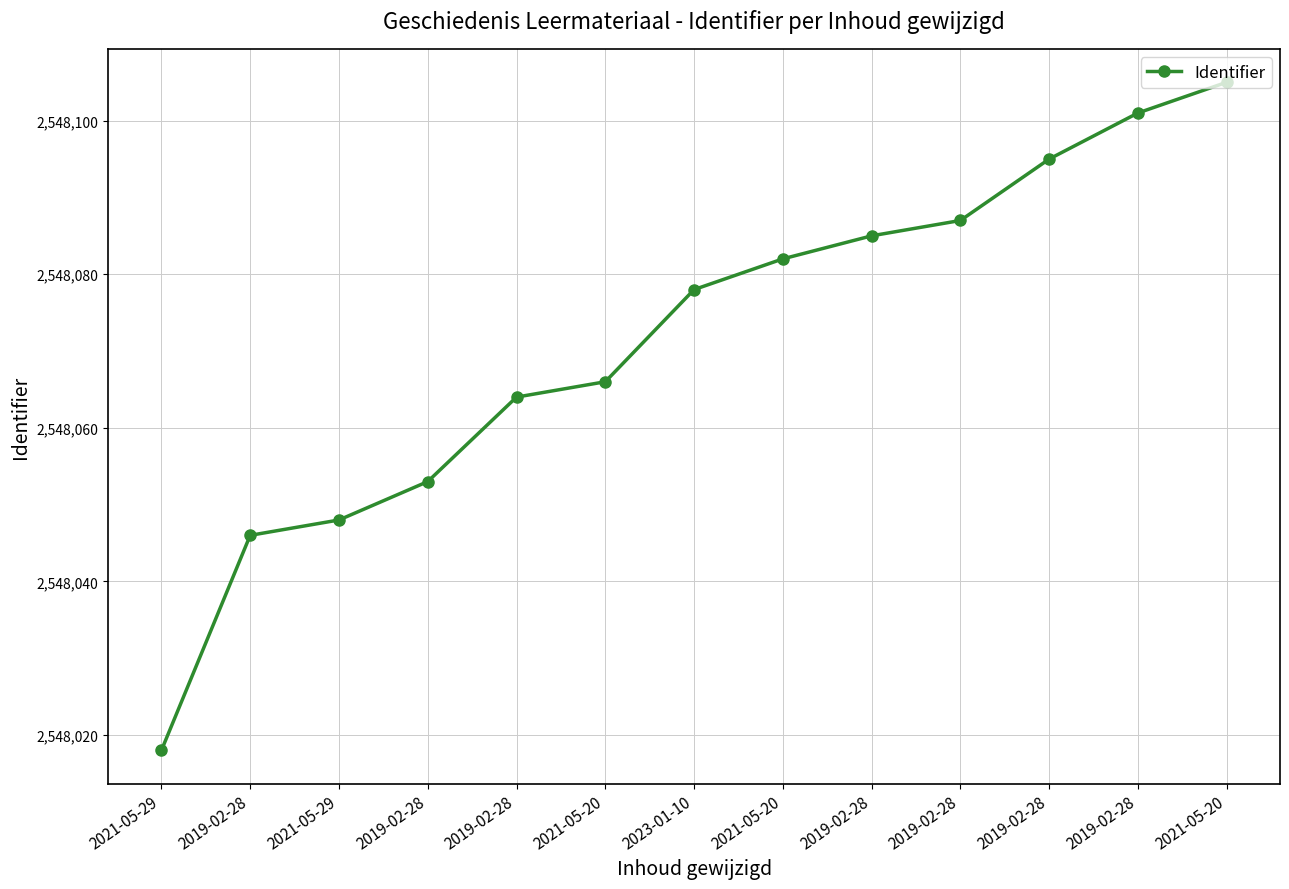

Does the chart have visible grid lines?

Yes